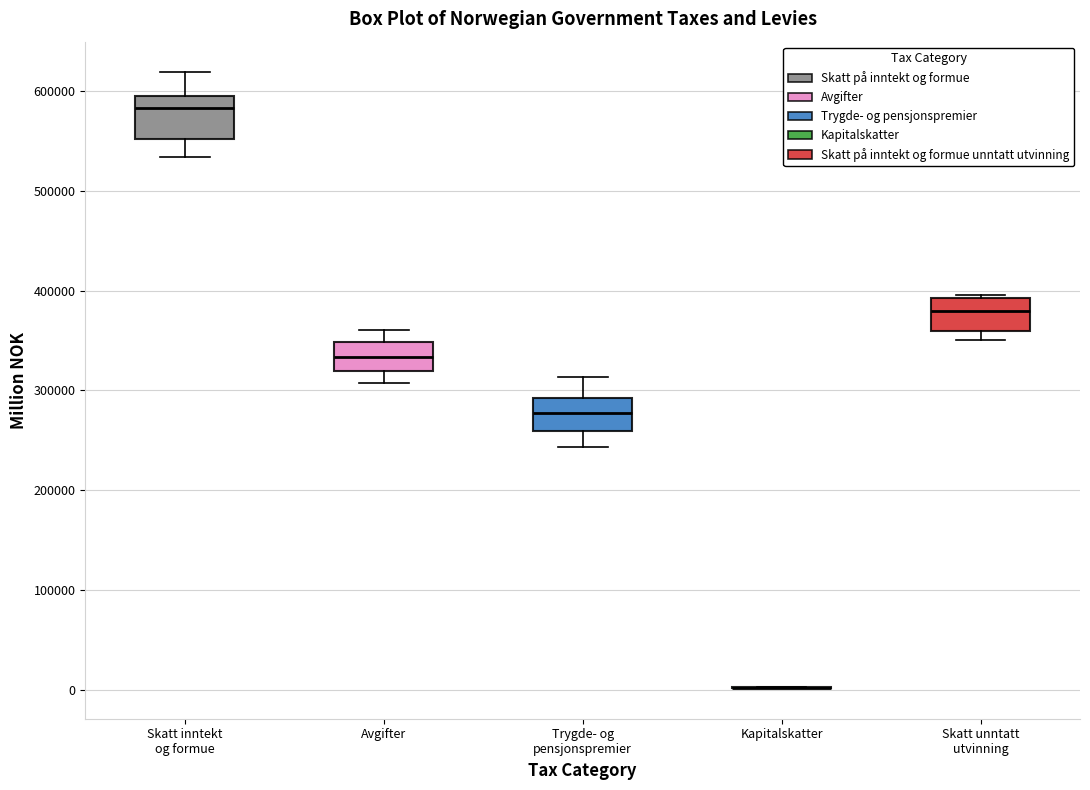

Reading left to right, read every box against the y-axis: the position of its median line, the range the box covers, and the ends of its whiskers. The values are not printed on the chart, so give them approximately, as read against the axis.

Skatt inntekt og formue: median 580000, box 550000 to 590000, whiskers 530000 to 620000
Avgifter: median 330000, box 320000 to 350000, whiskers 310000 to 360000
Trygde- og pensjonspremier: median 280000, box 260000 to 290000, whiskers 240000 to 310000
Kapitalskatter: box collapsed to a line at 0, whiskers 0 to 0
Skatt unntatt utvinning: median 380000, box 360000 to 390000, whiskers 350000 to 400000